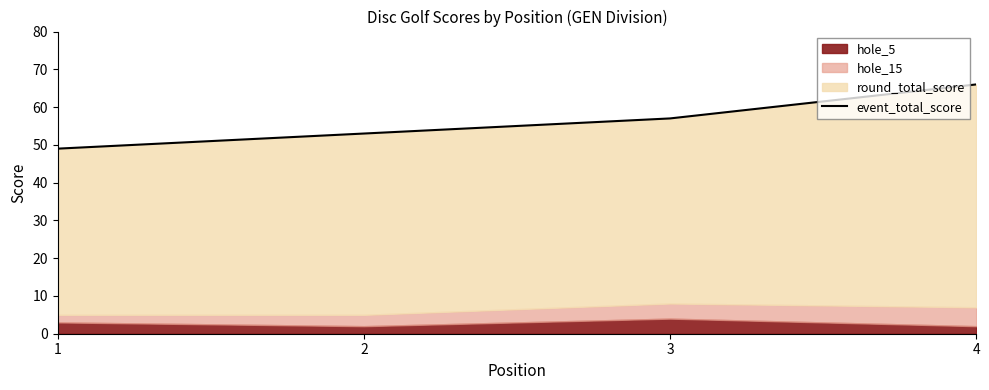

Does the chart have visible grid lines?

No